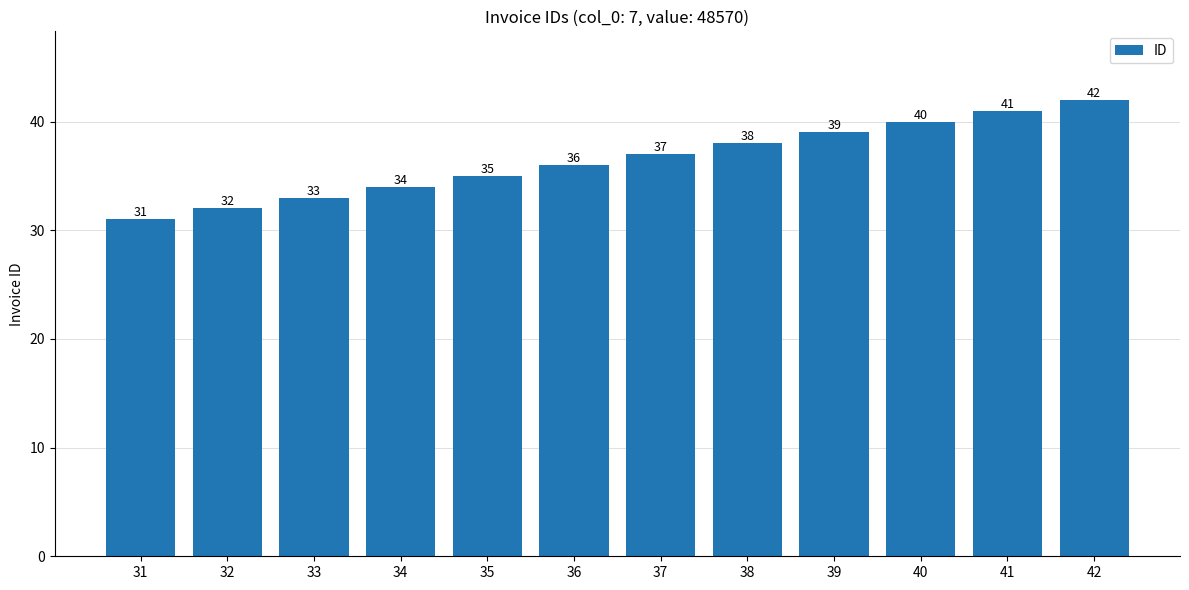

What is the difference between the second highest and minimum values?

10